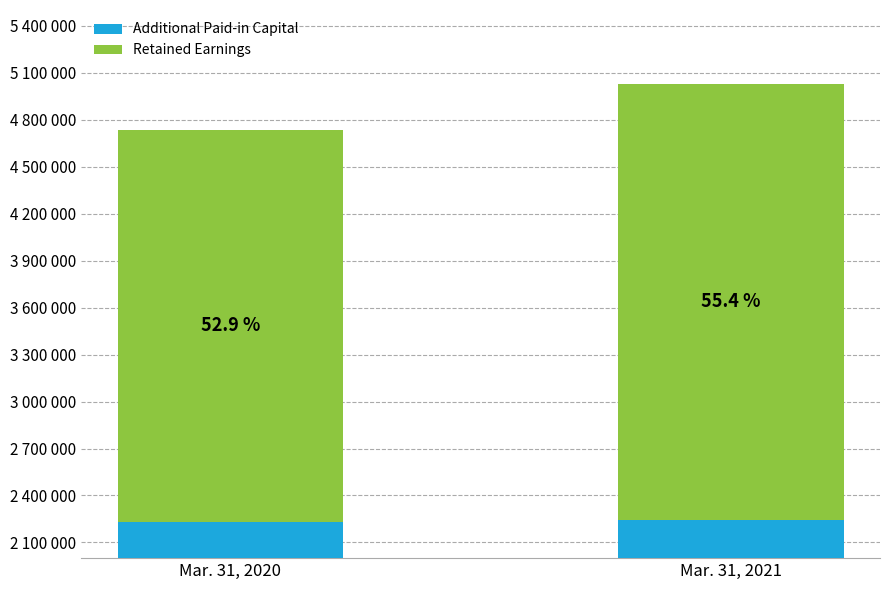

Reading left to right, transcribe all the data shown in this chart.

Additional Paid-in Capital: Mar. 31, 2020=2231670	Mar. 31, 2021=2242950
Retained Earnings: Mar. 31, 2020=2504853	Mar. 31, 2021=2785744